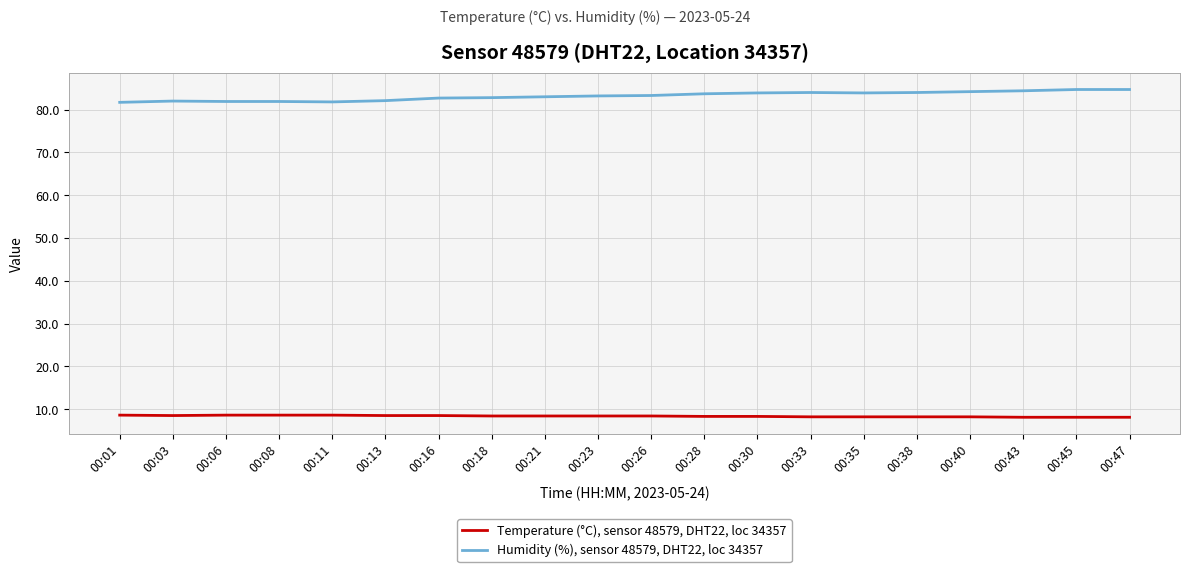

Rank the series by their average value, from highest to lowest.

Humidity (%), sensor 48579, DHT22, loc 34357, Temperature (°C), sensor 48579, DHT22, loc 34357